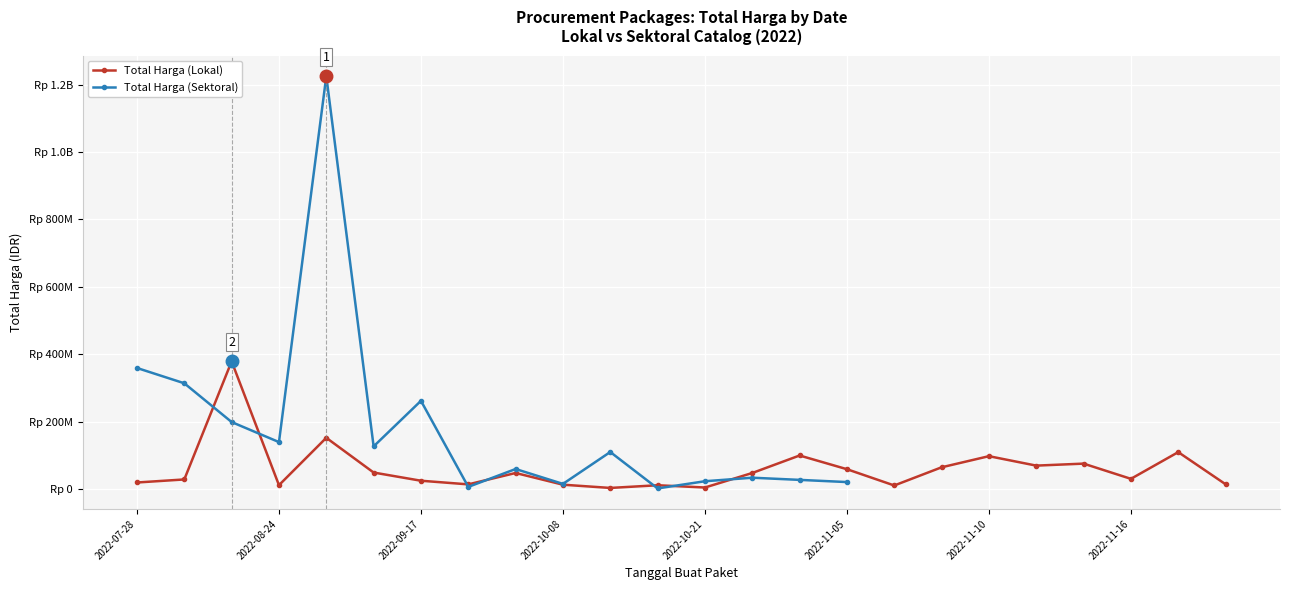

Which series has the widest spread of values?

Total Harga (Sektoral)